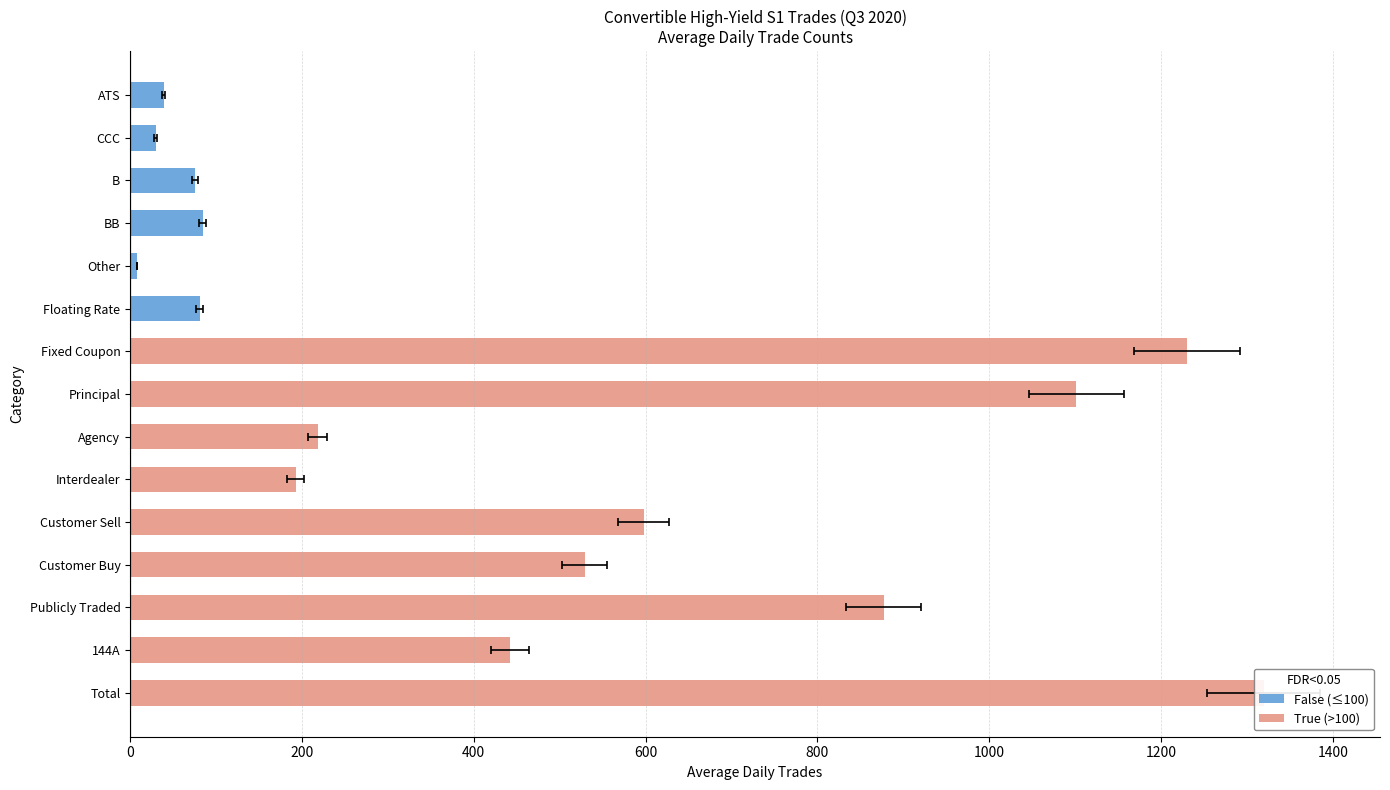

What is the difference between the values at Agency and Other?

210.1